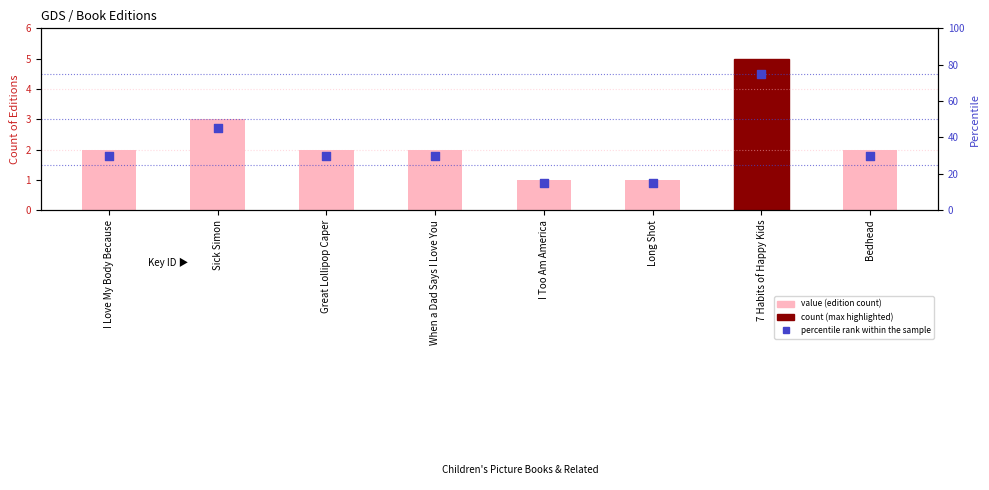

At how many categories does at least one series exceed 2?

8